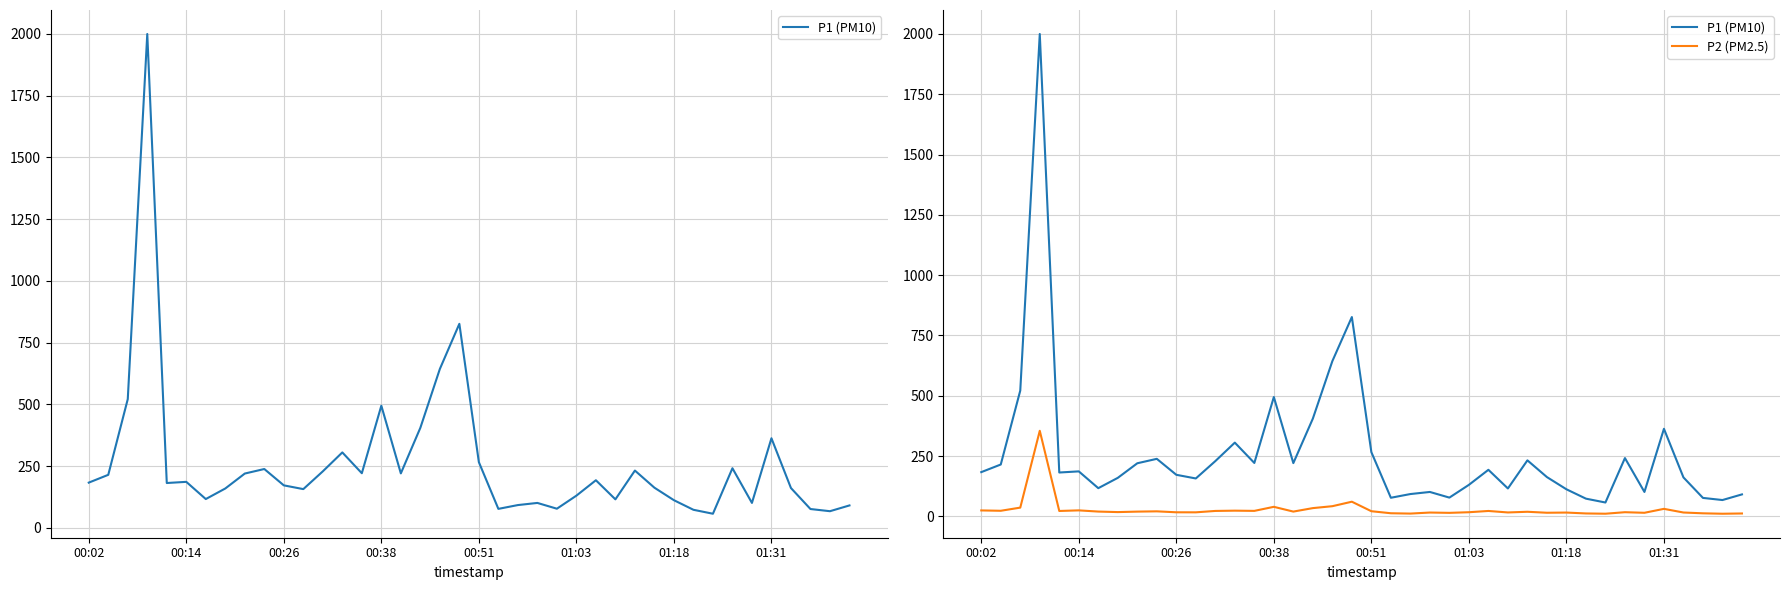

Reading right to left, transcribe all the data shown in this chart.

P1 (PM10): 91.2	67.8	76.6	161.6	363.1	101.3	241.8	57.5	73.5	112.4	163.0	232.3	115.8	193.1	130.8	77.9	101.3	92.6	77.2	266.4	826.4	643.7	405.4	220.9	494.9	221.5	305.8	229.2	157.2	172.4	238.6	220.2	159.8	117.0	186.6	181.9	1999.9	521.6	215.1	183.5
P2 (PM2.5): 12.1	11.0	12.8	16.1	31.2	14.9	17.4	11.1	12.2	15.9	15.1	19.1	16.3	22.5	17.3	14.7	15.9	11.7	13.0	21.4	60.9	42.3	34.3	19.9	39.7	22.9	23.8	22.6	16.9	17.0	20.9	19.8	17.8	20.0	24.9	22.5	354.9	36.4	23.3	24.8